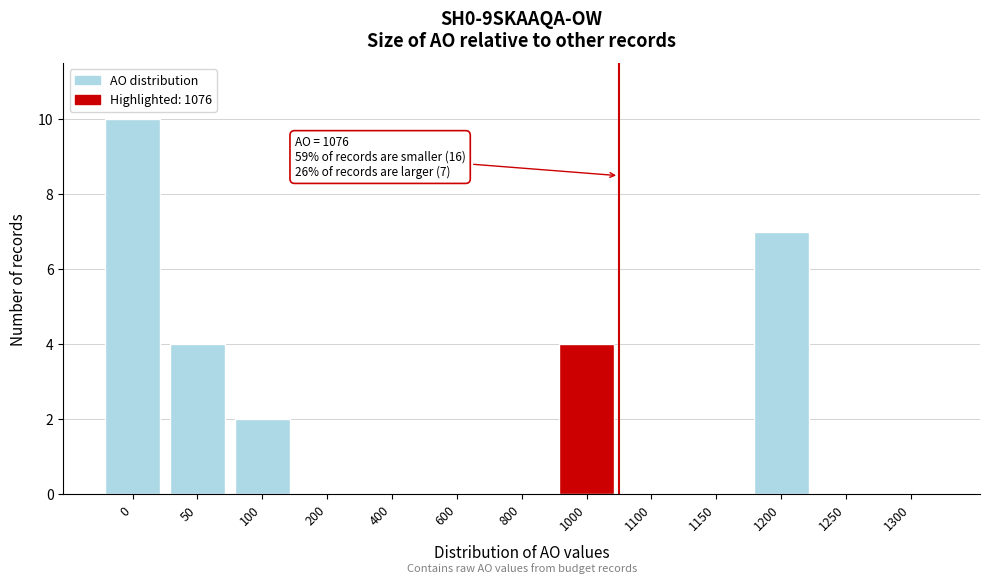

Reading left to right, transcribe all the data shown in this chart.

0=10	50=4	100=2	200=0	400=0	600=0	800=0	1000=4	1100=0	1150=0	1200=7	1250=0	1300=0